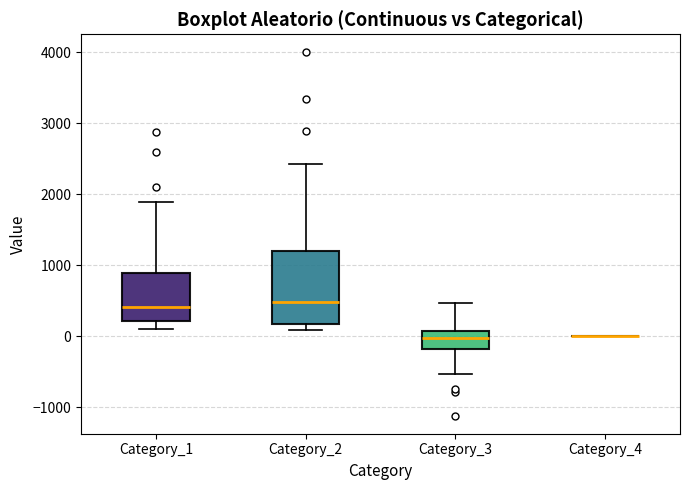

Comparing the boxes themselves (not the whiskers), which one is the tallest?

Category_2